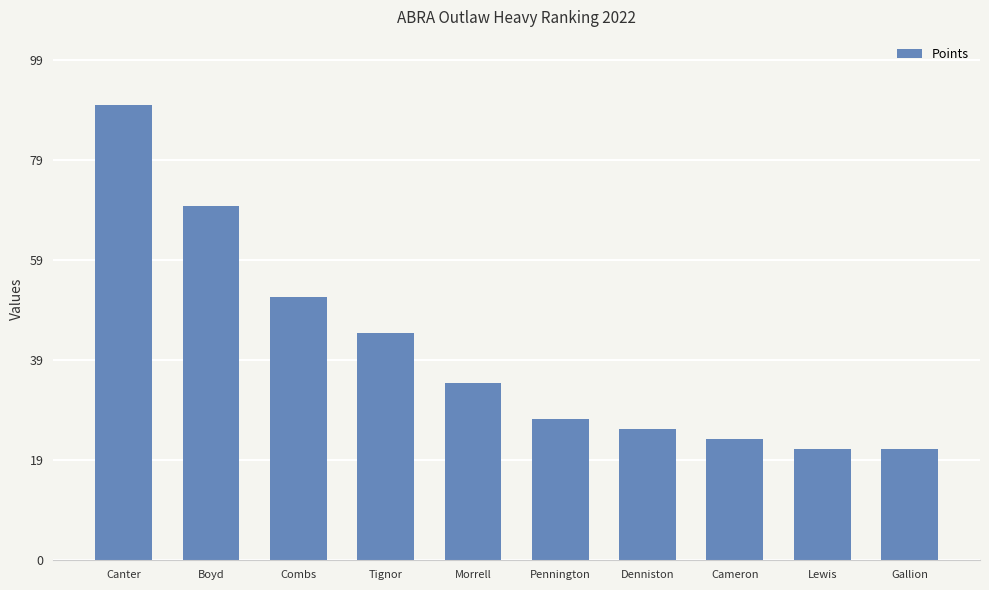

What is the change in value from Boyd to Morrell?

-35